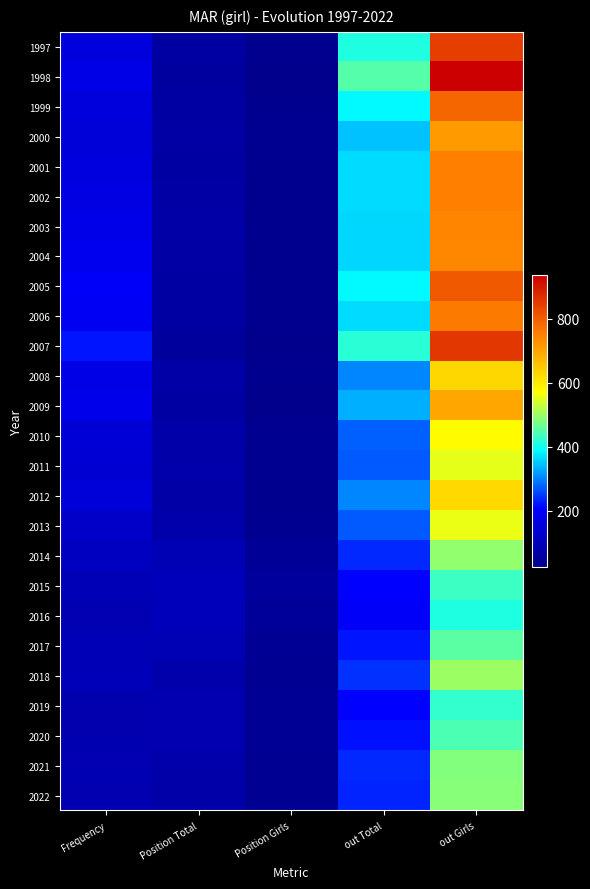

Reading right to left, extract all data points from this chart.

1997: out Girls=846	out Total=409	Position Girls=28	Position Total=60	Frequency=155
1998: out Girls=936	out Total=449	Position Girls=27	Position Total=56	Frequency=169
1999: out Girls=787	out Total=384	Position Girls=31	Position Total=61	Frequency=153
2000: out Girls=715	out Total=346	Position Girls=33	Position Total=66	Frequency=147
2001: out Girls=753	out Total=365	Position Girls=29	Position Total=61	Frequency=158
2002: out Girls=753	out Total=365	Position Girls=30	Position Total=66	Frequency=166
2003: out Girls=745	out Total=361	Position Girls=30	Position Total=67	Frequency=173
2004: out Girls=743	out Total=361	Position Girls=31	Position Total=66	Frequency=181
2005: out Girls=805	out Total=387	Position Girls=29	Position Total=62	Frequency=199
2006: out Girls=758	out Total=365	Position Girls=28	Position Total=62	Frequency=191
2007: out Girls=856	out Total=416	Position Girls=24	Position Total=52	Frequency=220
2008: out Girls=629	out Total=304	Position Girls=30	Position Total=67	Frequency=168
2009: out Girls=694	out Total=333	Position Girls=27	Position Total=63	Frequency=176
2010: out Girls=574	out Total=276	Position Girls=32	Position Total=73	Frequency=144
2011: out Girls=554	out Total=270	Position Girls=34	Position Total=77	Frequency=137
2012: out Girls=624	out Total=303	Position Girls=31	Position Total=69	Frequency=147
2013: out Girls=556	out Total=270	Position Girls=34	Position Total=75	Frequency=122
2014: out Girls=491	out Total=235	Position Girls=42	Position Total=89	Frequency=106
2015: out Girls=431	out Total=207	Position Girls=49	Position Total=100	Frequency=92
2016: out Girls=409	out Total=199	Position Girls=46	Position Total=102	Frequency=87
2017: out Girls=455	out Total=220	Position Girls=40	Position Total=91	Frequency=93
2018: out Girls=498	out Total=244	Position Girls=37	Position Total=77	Frequency=98
2019: out Girls=423	out Total=208	Position Girls=40	Position Total=84	Frequency=80
2020: out Girls=444	out Total=217	Position Girls=40	Position Total=81	Frequency=79
2021: out Girls=483	out Total=235	Position Girls=38	Position Total=74	Frequency=86
2022: out Girls=487	out Total=234	Position Girls=35	Position Total=72	Frequency=83